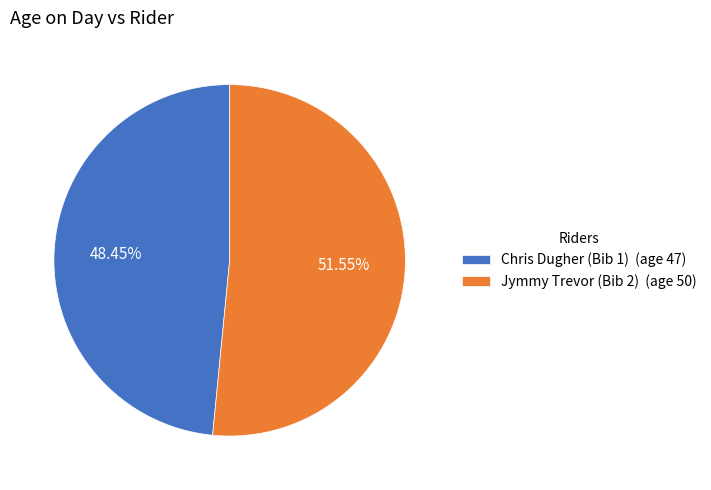

Combined, do Jymmy Trevor (Bib 2) (age 50) and Chris Dugher (Bib 1) (age 47) account for over 50%?

Yes